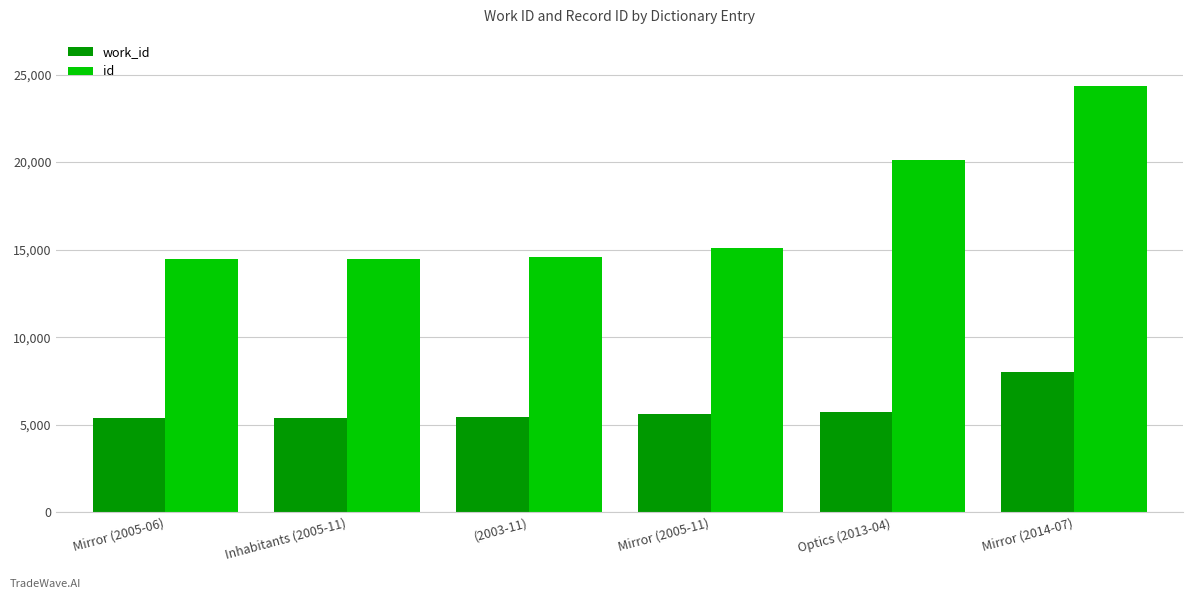

Are the bars grouped side by side (vs. stacked)?

Yes